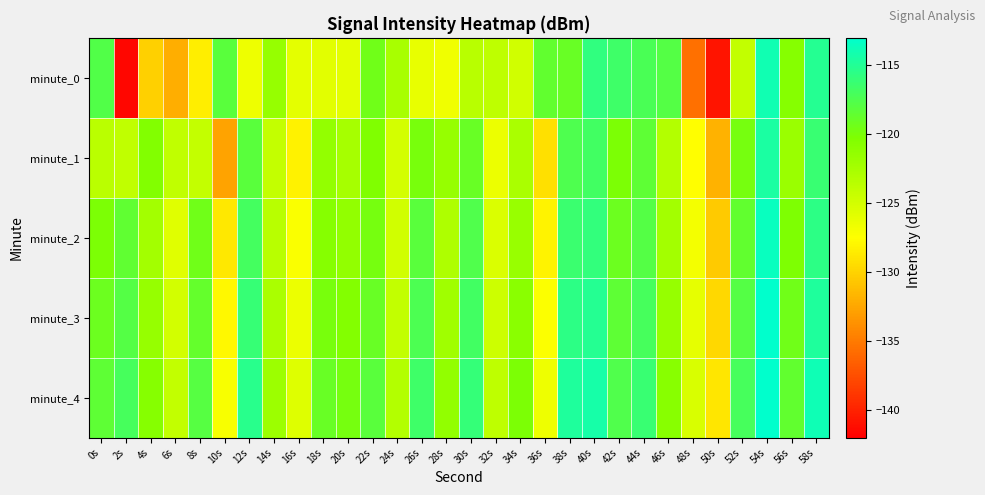

Reading right to left, list all the values displayed in this chart.

minute_0: 58s=-115.1	56s=-120.7	54s=-114.0	52s=-124.0	50s=-140.8	48s=-135.6	46s=-117.8	44s=-117.3	42s=-116.5	40s=-115.8	38s=-118.9	36s=-118.6	34s=-124.8	32s=-123.8	30s=-123.5	28s=-126.6	26s=-126.2	24s=-122.6	22s=-119.4	20s=-126.0	18s=-125.8	16s=-126.0	14s=-121.5	12s=-126.6	10s=-118.2	8s=-128.4	6s=-132.1	4s=-130.1	2s=-141.5	0s=-117.7
minute_1: 58s=-116.2	56s=-121.8	54s=-114.5	52s=-119.7	50s=-131.9	48s=-127.6	46s=-123.2	44s=-118.4	42s=-120.1	40s=-116.8	38s=-117.5	36s=-129.3	34s=-122.7	32s=-126.4	30s=-118.9	28s=-121.6	26s=-119.8	24s=-125.1	22s=-120.3	20s=-122.5	18s=-121.5	16s=-128.2	14s=-124.1	12s=-118.2	10s=-132.7	8s=-124.2	6s=-123.9	4s=-120.4	2s=-124.0	0s=-123.5
minute_2: 58s=-115.5	56s=-120.2	54s=-113.5	52s=-118.6	50s=-130.5	48s=-126.9	46s=-122.4	44s=-117.8	42s=-119.2	40s=-115.9	38s=-116.3	36s=-128.1	34s=-121.7	32s=-125.4	30s=-117.6	28s=-122.9	26s=-118.2	24s=-124.8	22s=-119.7	20s=-121.3	18s=-120.6	16s=-127.2	14s=-123.5	12s=-116.9	10s=-128.8	8s=-119.4	6s=-125.7	4s=-122.3	2s=-118.5	0s=-120.1
minute_3: 58s=-114.7	56s=-119.4	54s=-112.7	52s=-117.8	50s=-129.7	48s=-126.1	46s=-121.6	44s=-117.0	42s=-118.4	40s=-115.1	38s=-115.5	36s=-127.3	34s=-120.9	32s=-124.6	30s=-116.8	28s=-122.1	26s=-117.4	24s=-124.0	22s=-118.9	20s=-120.5	18s=-119.8	16s=-126.4	14s=-122.7	12s=-116.1	10s=-127.9	8s=-118.7	6s=-124.9	4s=-121.5	2s=-117.8	0s=-119.2
minute_4: 58s=-113.9	56s=-118.6	54s=-111.9	52s=-117.0	50s=-128.9	48s=-125.3	46s=-120.8	44s=-116.2	42s=-117.6	40s=-114.3	38s=-114.7	36s=-126.5	34s=-120.1	32s=-123.8	30s=-116.0	28s=-121.3	26s=-116.6	24s=-123.2	22s=-118.1	20s=-119.7	18s=-119.0	16s=-125.6	14s=-121.9	12s=-115.3	10s=-127.1	8s=-117.9	6s=-124.1	4s=-120.7	2s=-117.0	0s=-118.4